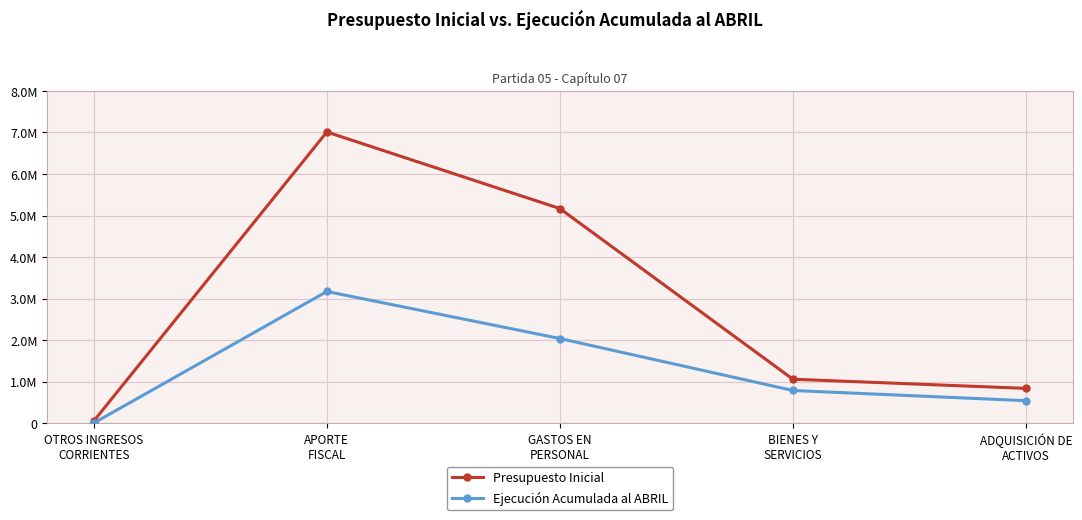

What is the approximate value of Ejecución Acumulada al ABRIL at ADQUISICIÓN DE
ACTIVOS?

541853